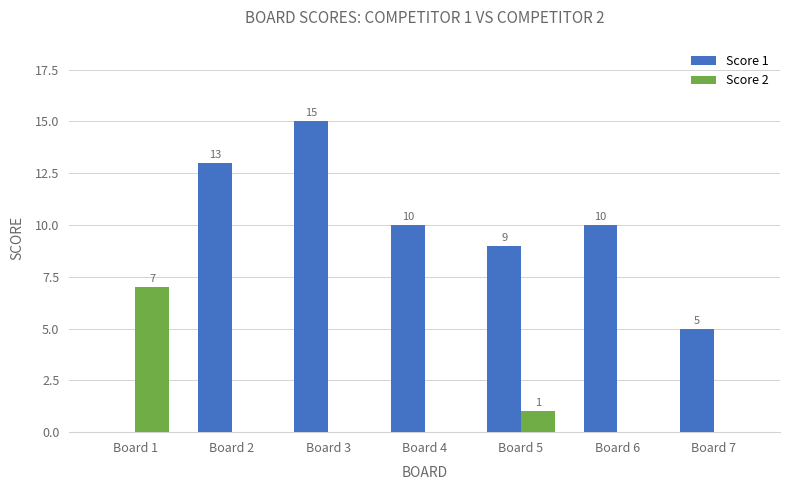

What is the sum of the Score 1 values at Board 5 and Board 7?

14